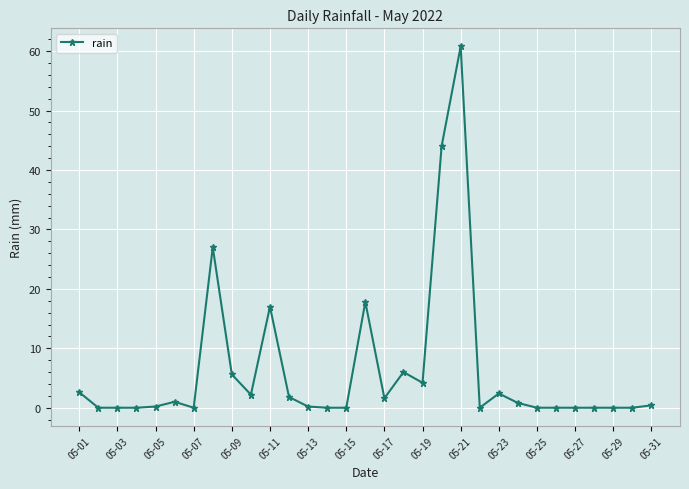

What is the sum of all values?

195.6